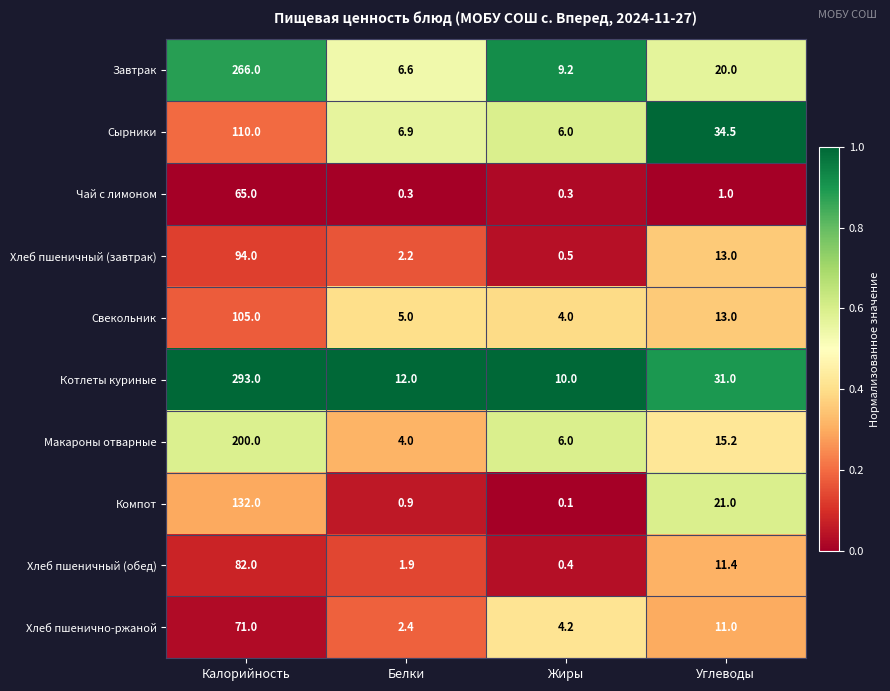

What value does the Хлеб пшеничный (обед) series have at Углеводы?

11.4